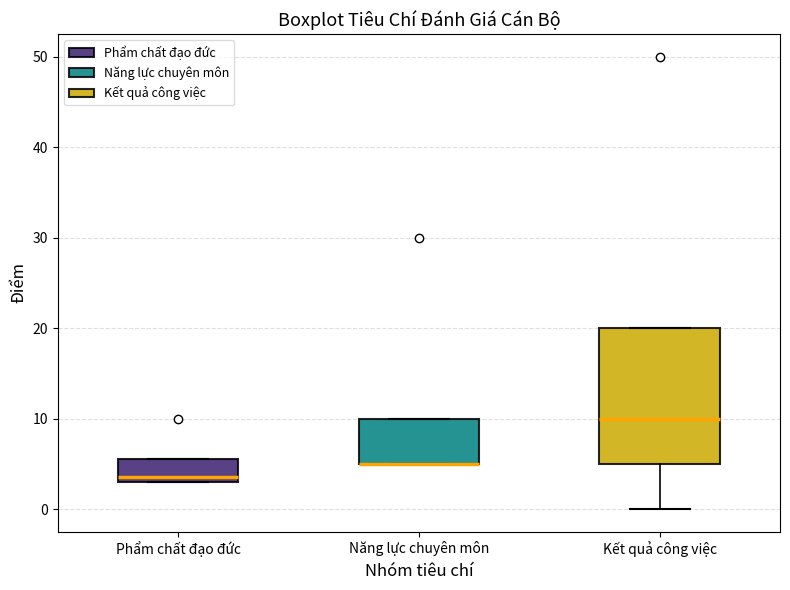

Where does the lower whisker of the box for Kết quả công việc end on the y-axis? The values are not printed on the chart, so give them approximately, as read against the axis.

0